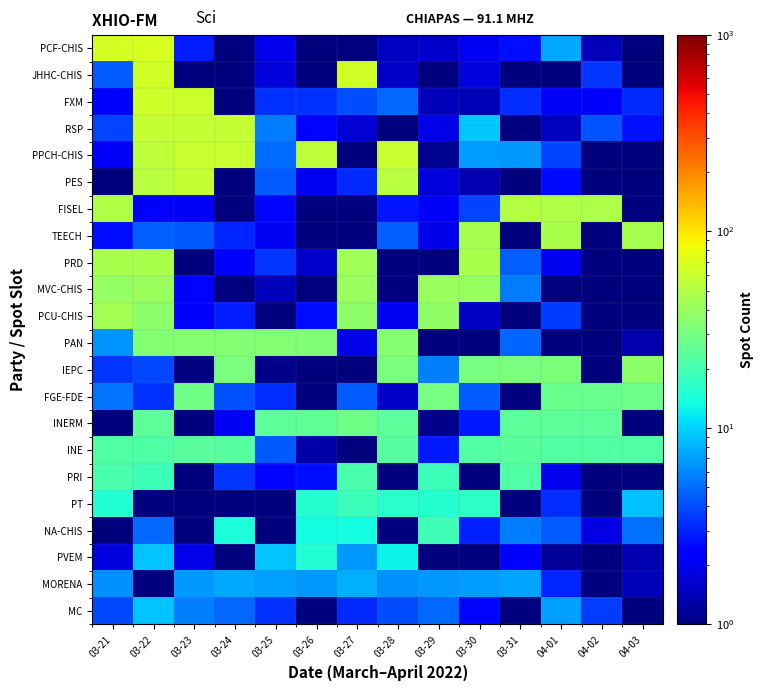

Rank the series by their maximum value, from lowest to highest.

MORENA, MC, PVEM, PT, NA-CHIS, PRI, INE, INERM, FGE-FDE, PAN, IEPC, MVC-CHIS, PCU-CHIS, PRD, TEECH, FISEL, PES, RSP, PPCH-CHIS, FXM, JHHC-CHIS, PCF-CHIS